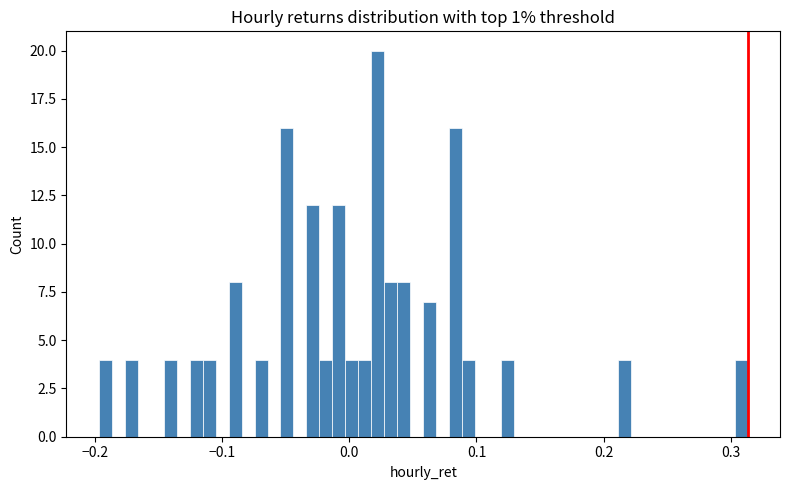

Around what value on the x-axis is the tallest bar? Give the approximate position of its centre, as read against the axis.

0.02